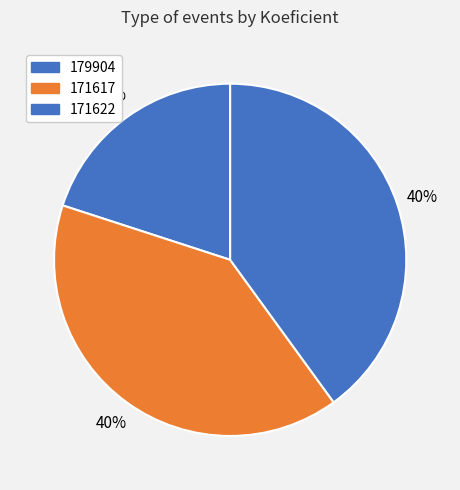

To the nearest percent, what percentage of the pie is 171617?

40%